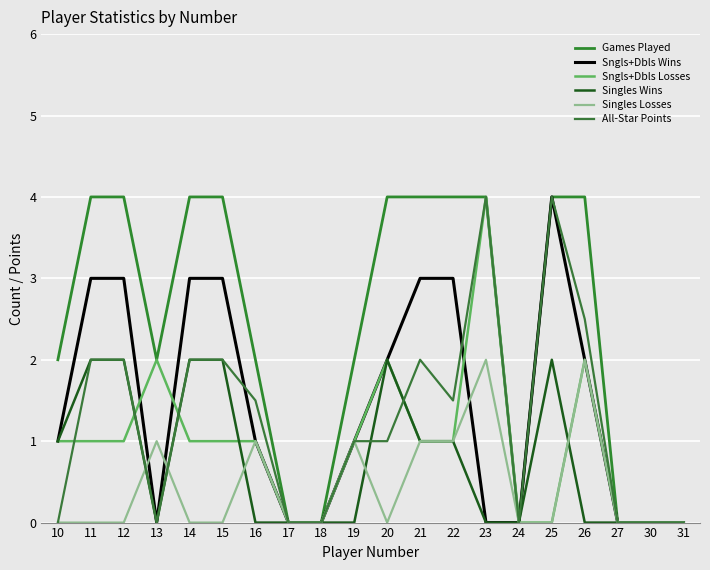

Is this an area chart (filled region under the line)?

No